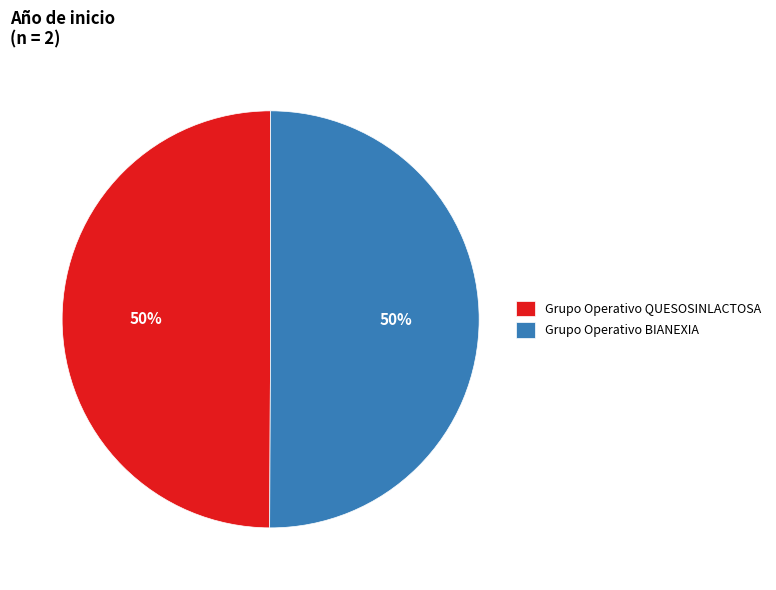

What percentage is the Grupo Operativo QUESOSINLACTOSA slice, to the nearest percent?

50%